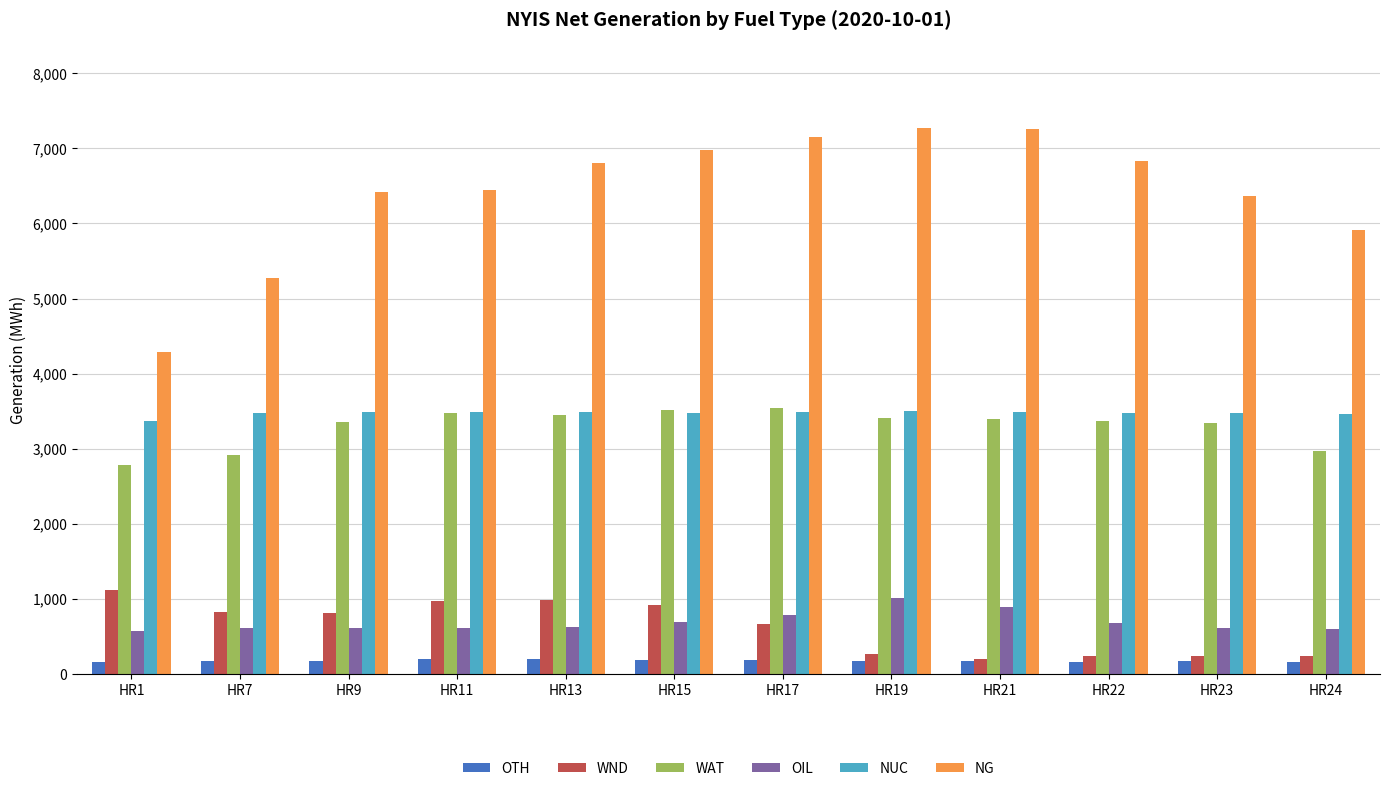

Is the value of NG at HR15 greater than the value of OIL at HR19?

Yes